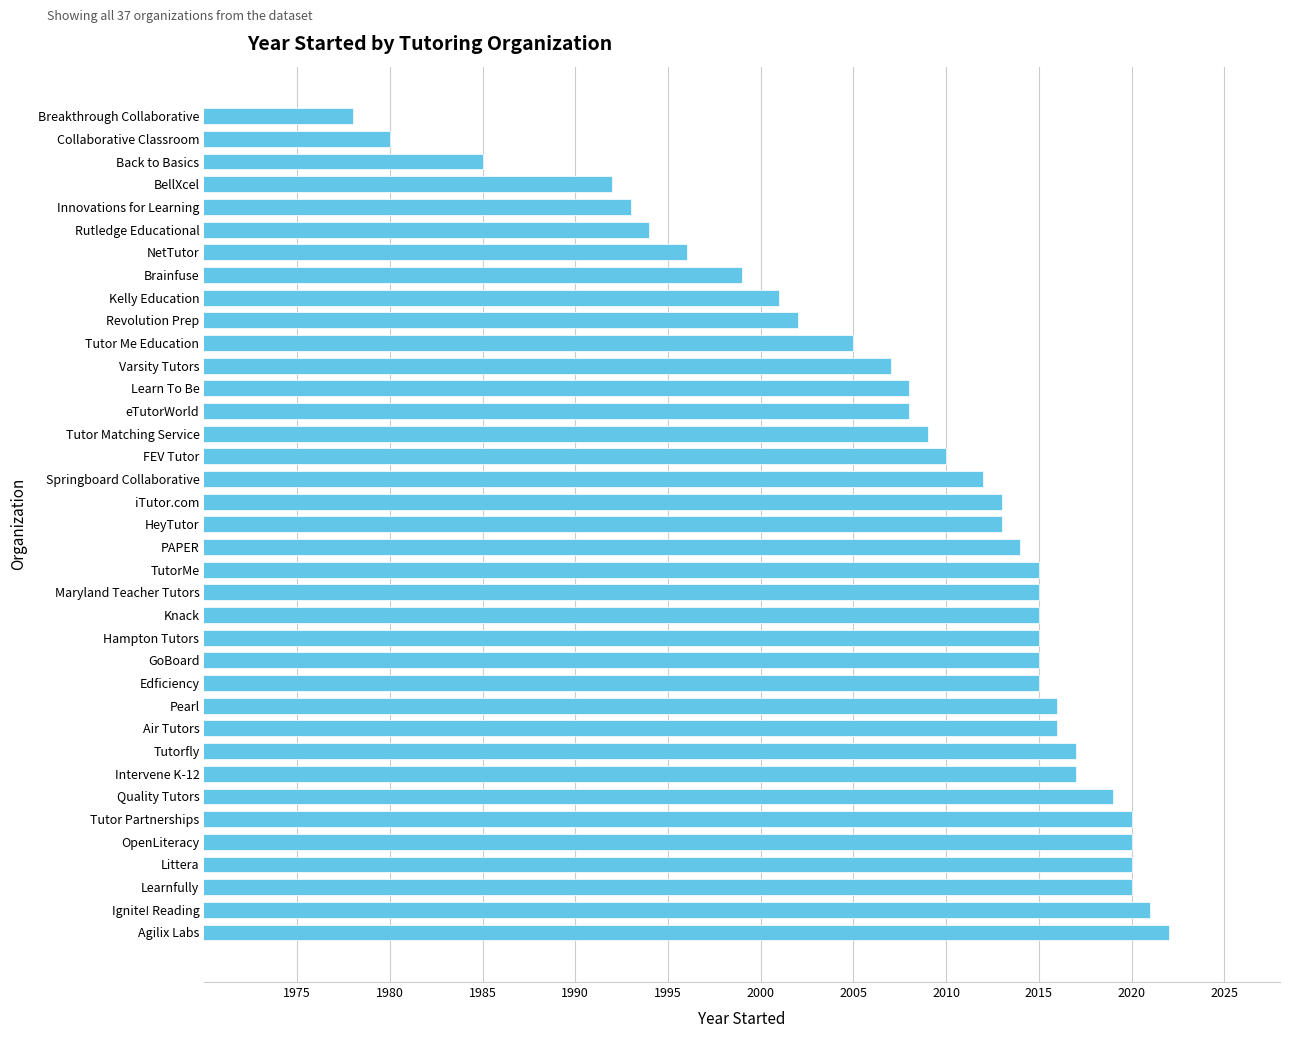

What is the maximum value shown in the chart?

2022